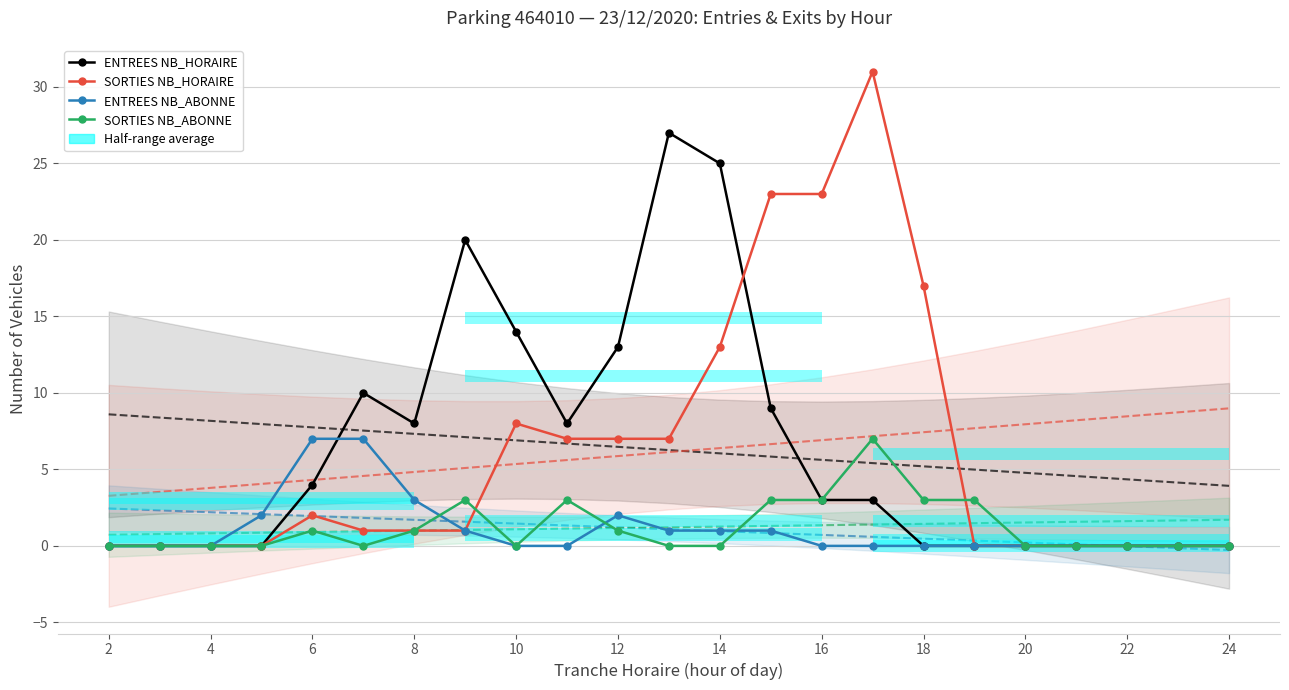

The value of SORTIES NB_HORAIRE at 8 is -14. True or false?

False